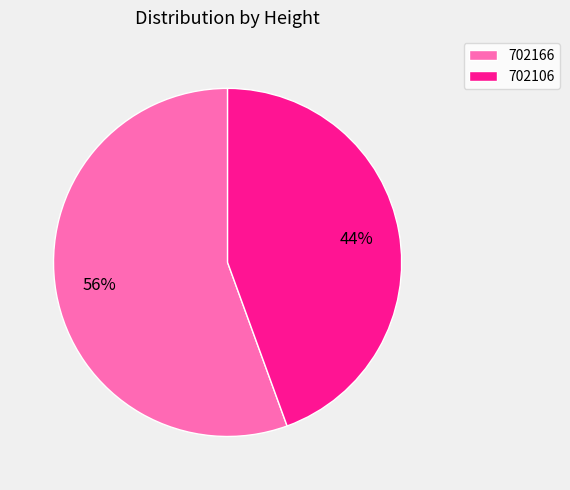

Which slice is the smallest?

702106